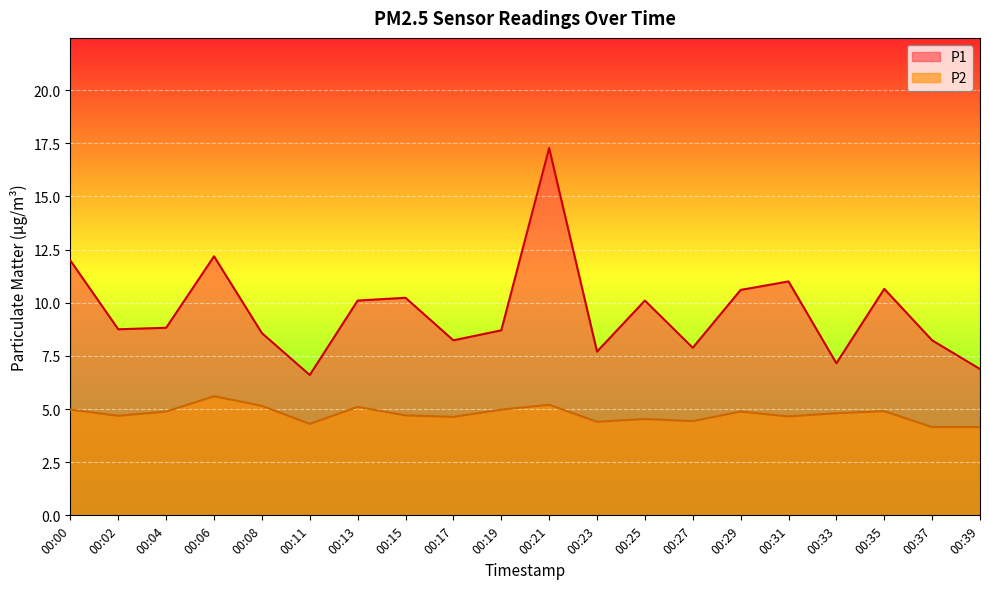

Which has a higher value, 00:04 or 00:33?

00:04